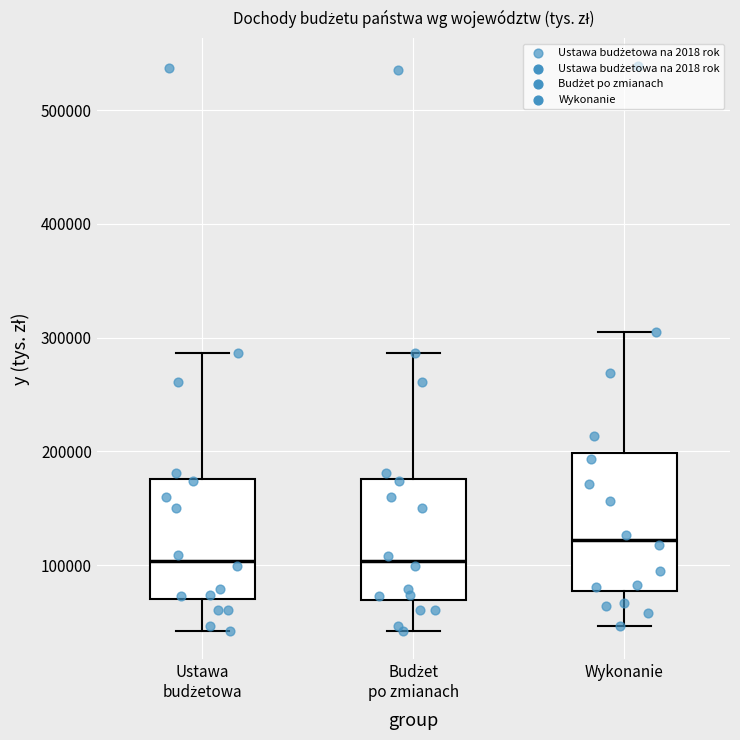

Where does the median line of the box for Ustawa budżetowa sit on the y-axis? The values are not printed on the chart, so give them approximately, as read against the axis.

100000